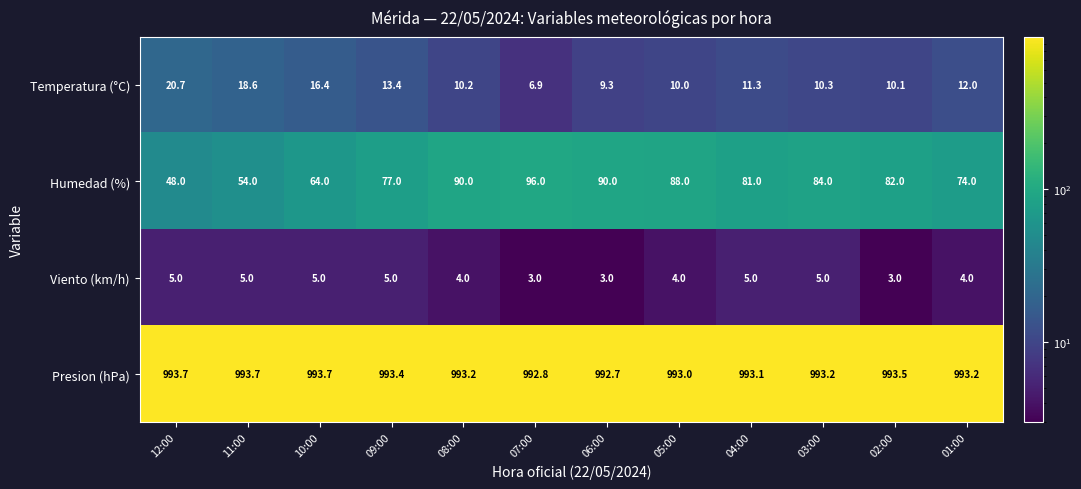

Where does the Humedad (%) series first go above 82?

08:00